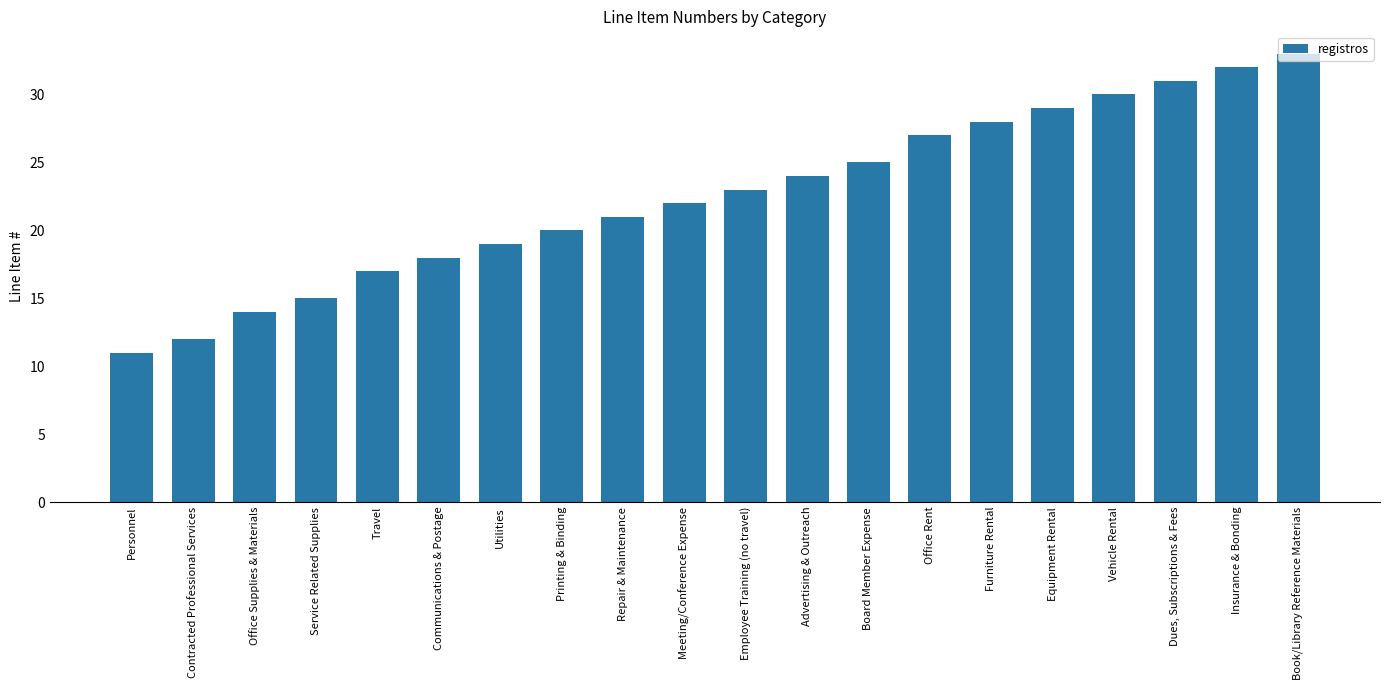

Which has a higher value, Furniture Rental or Book/Library Reference Materials?

Book/Library Reference Materials